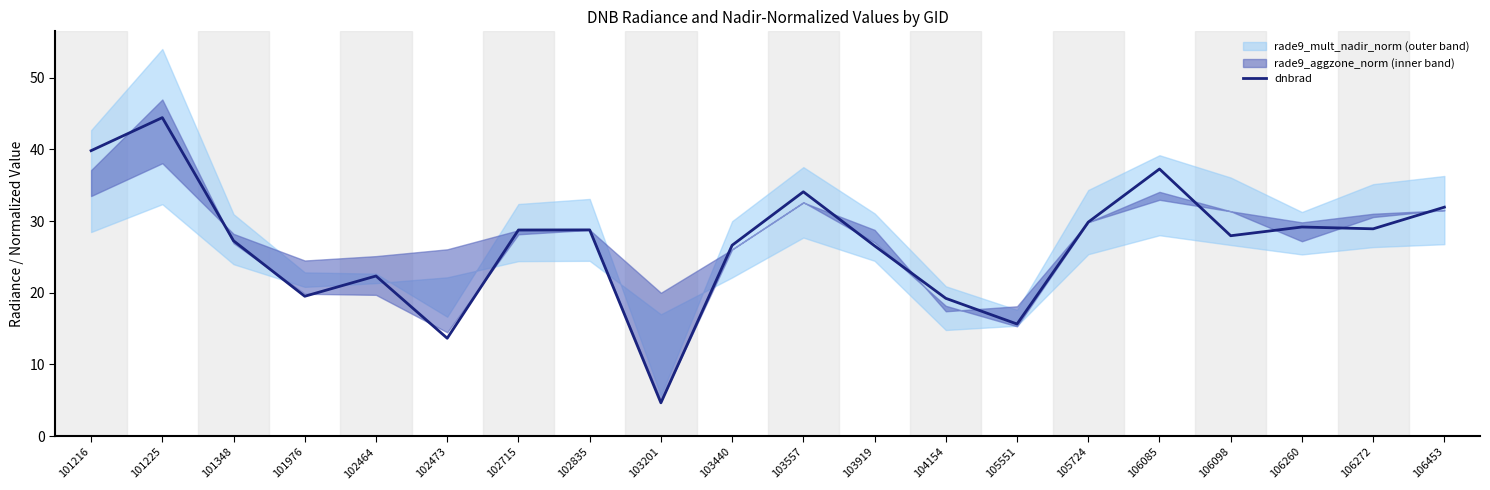

At which label is the value closest to 24?

102464